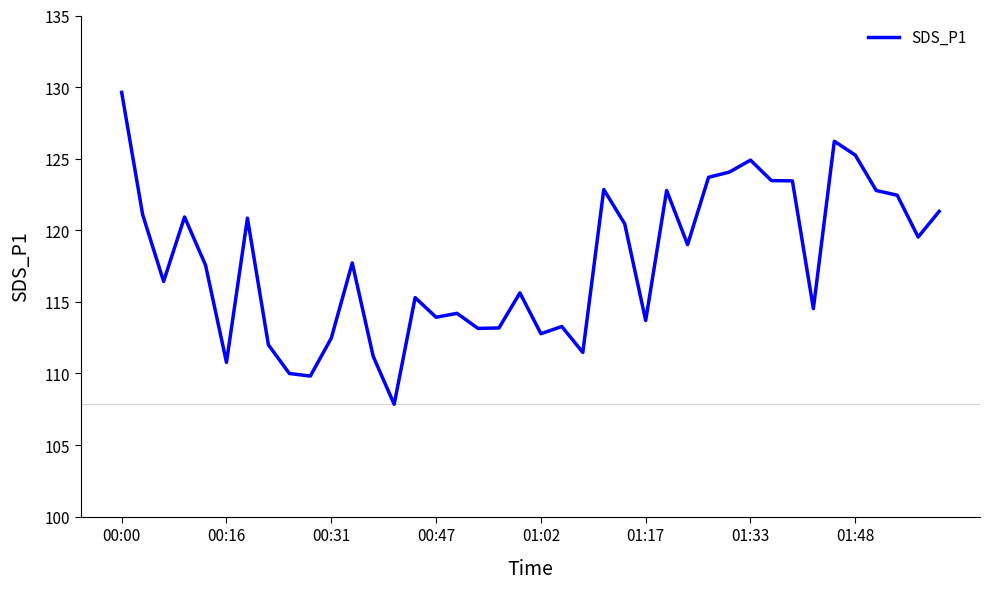

What is the greatest value displayed?

129.6